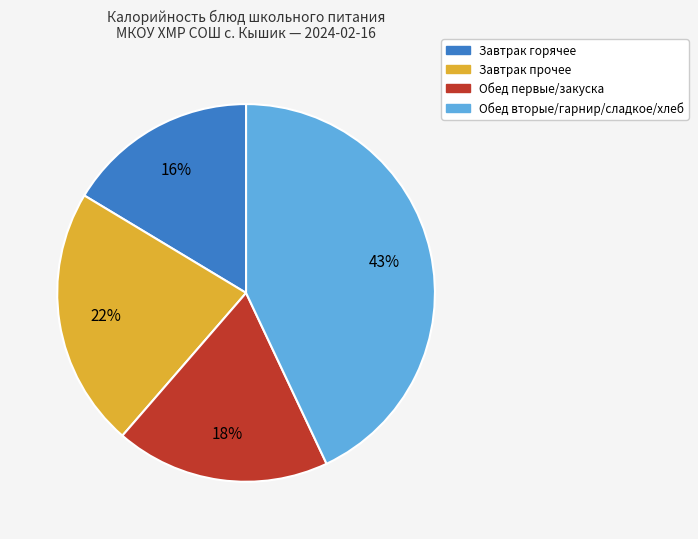

To the nearest percent, what is the difference between the largest and smallest slice percentages?

27%